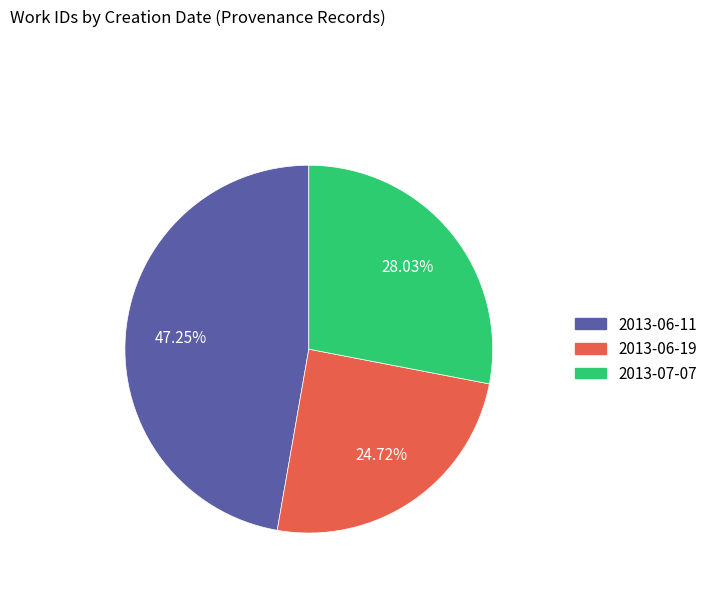

Which category has the biggest portion of the pie?

2013-06-11